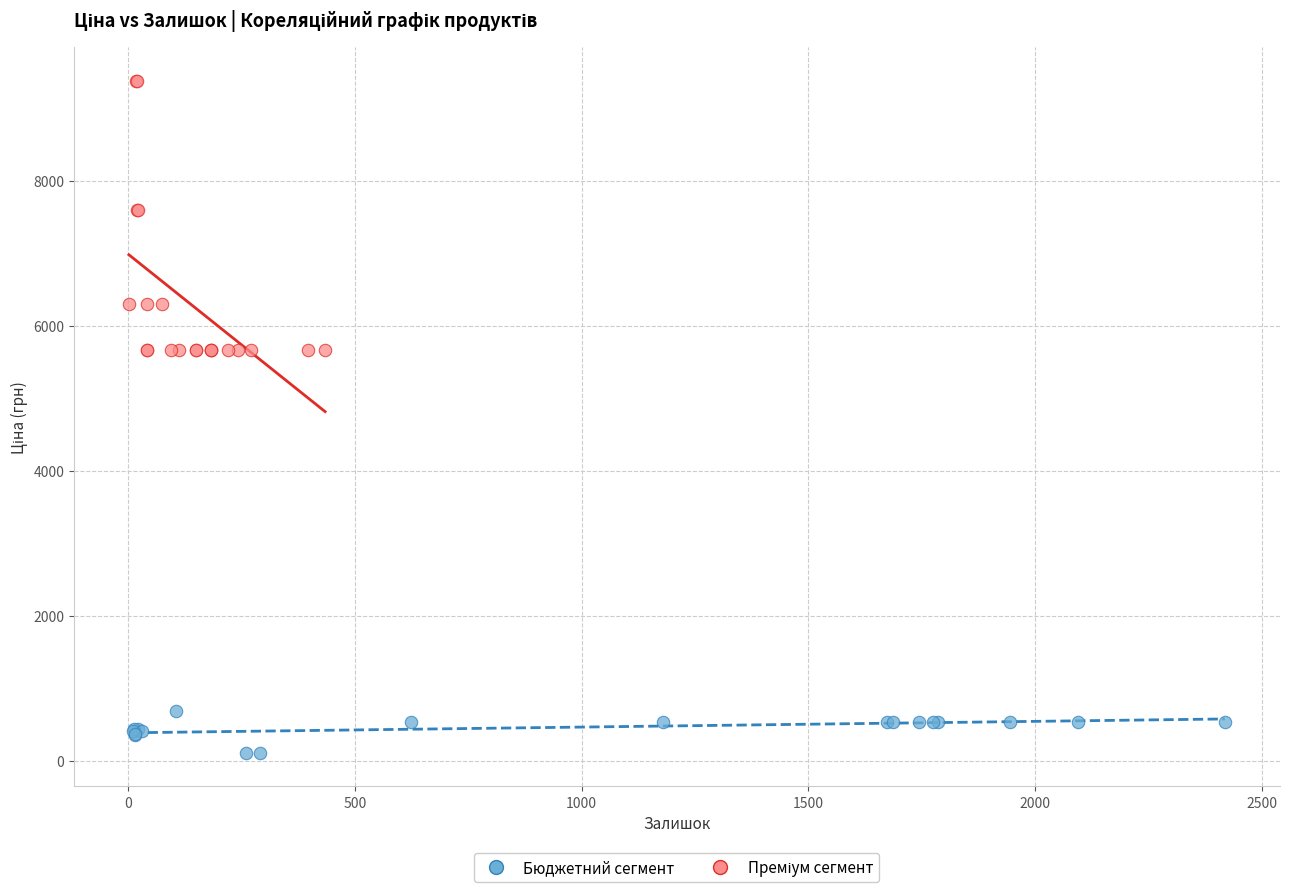

Which series reaches the minimum Y coordinate?

Бюджетний сегмент